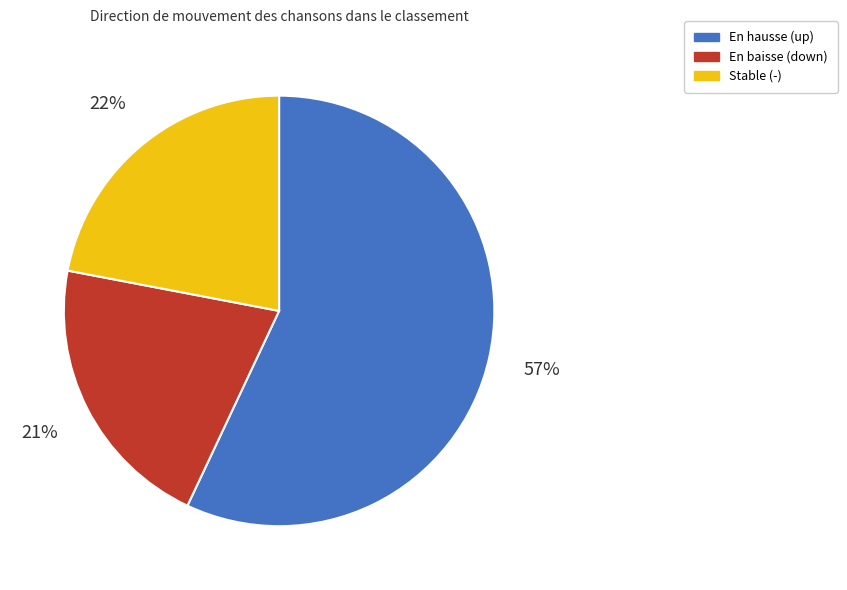

To the nearest percent, what is the difference between the largest and smallest slice percentages?

36%